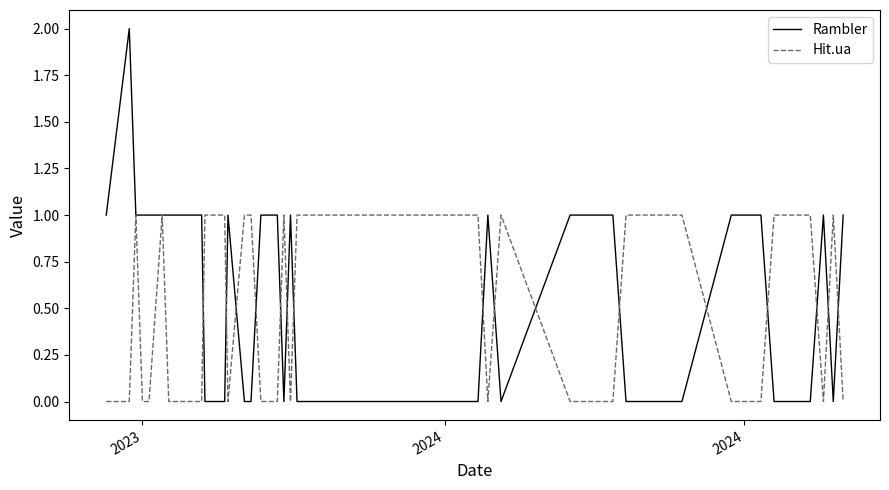

List the series in order of their peak value, lowest first.

Hit.ua, Rambler